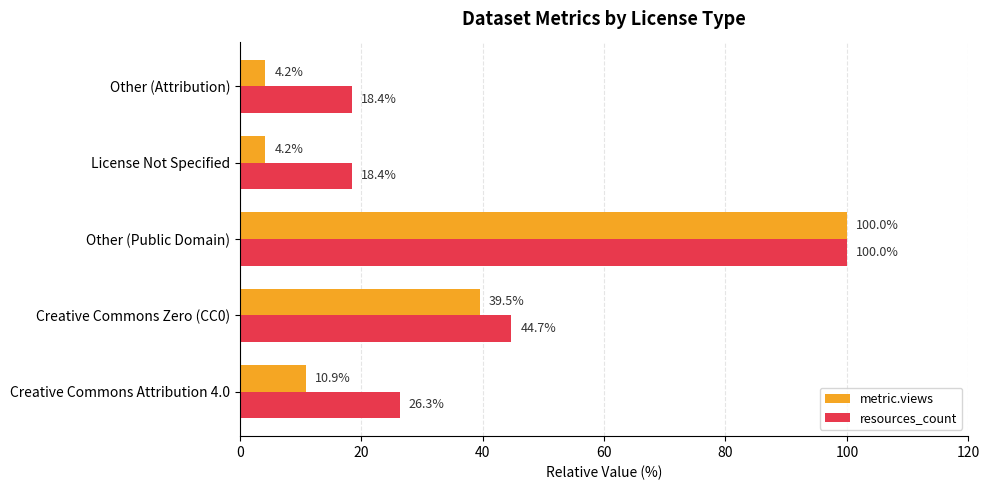

What is the difference between the maximum and minimum values in the resources_count series?

81.6